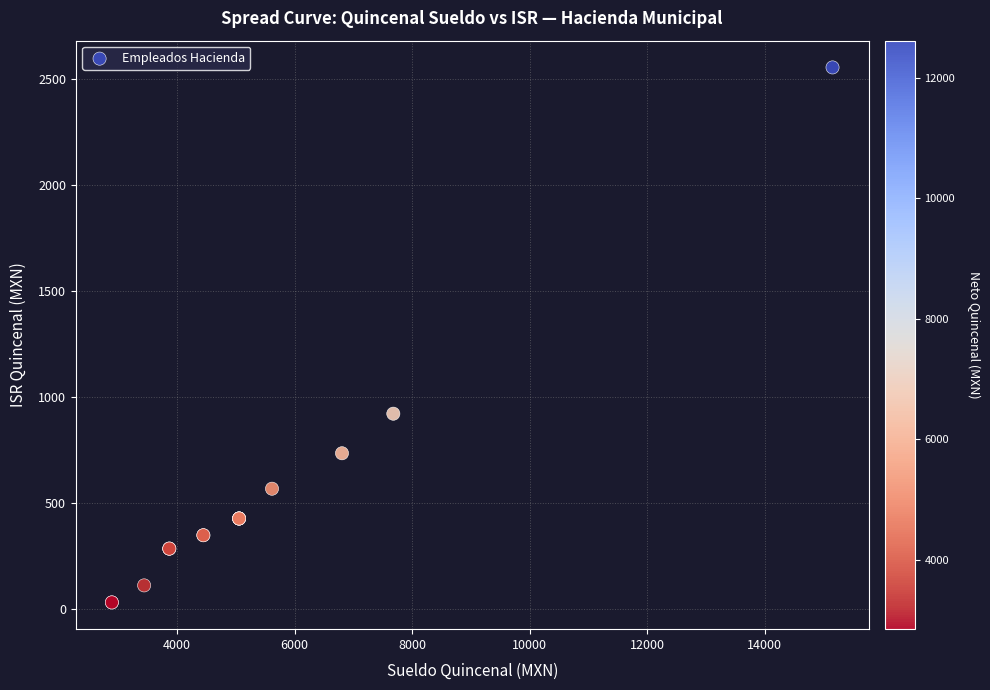

What Y value in the scatter plot is closest to 1291?

920.0